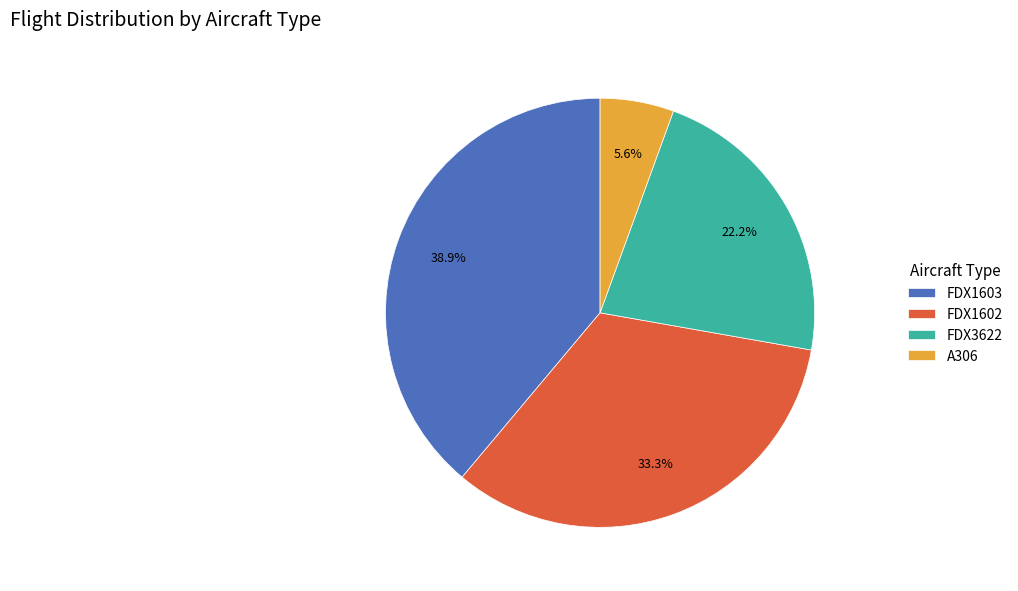

Rank the categories by value from lowest to highest.

A306, FDX3622, FDX1602, FDX1603